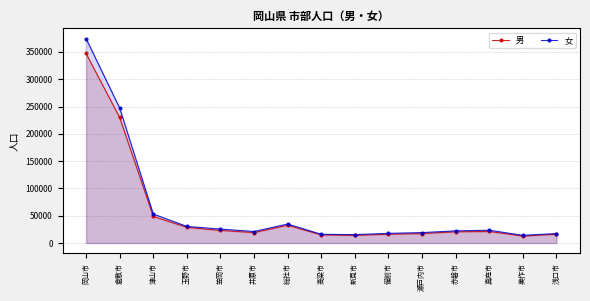

List the series in order of their overall mean, lowest first.

男, 女